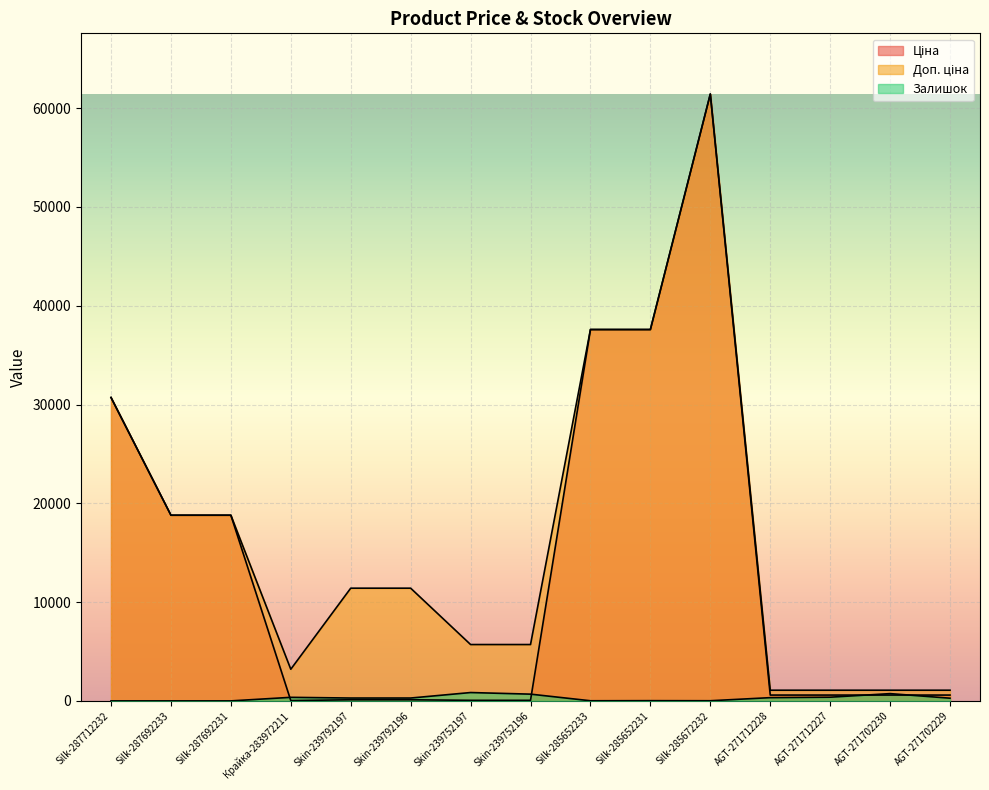

What is the average value of the Ціна series?

13844.4